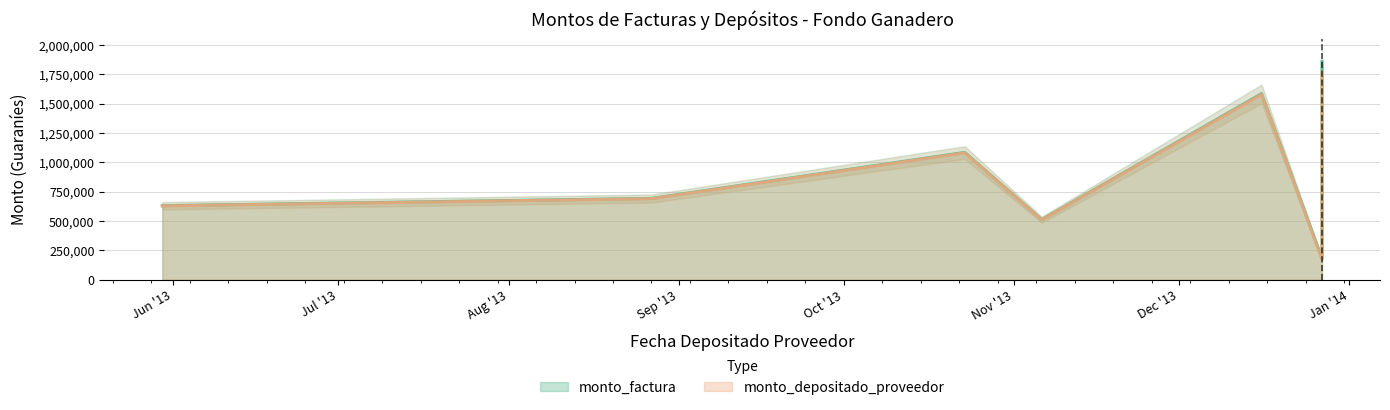

True or false: monto_depositado_proveedor and monto_factura cross at least once.

False